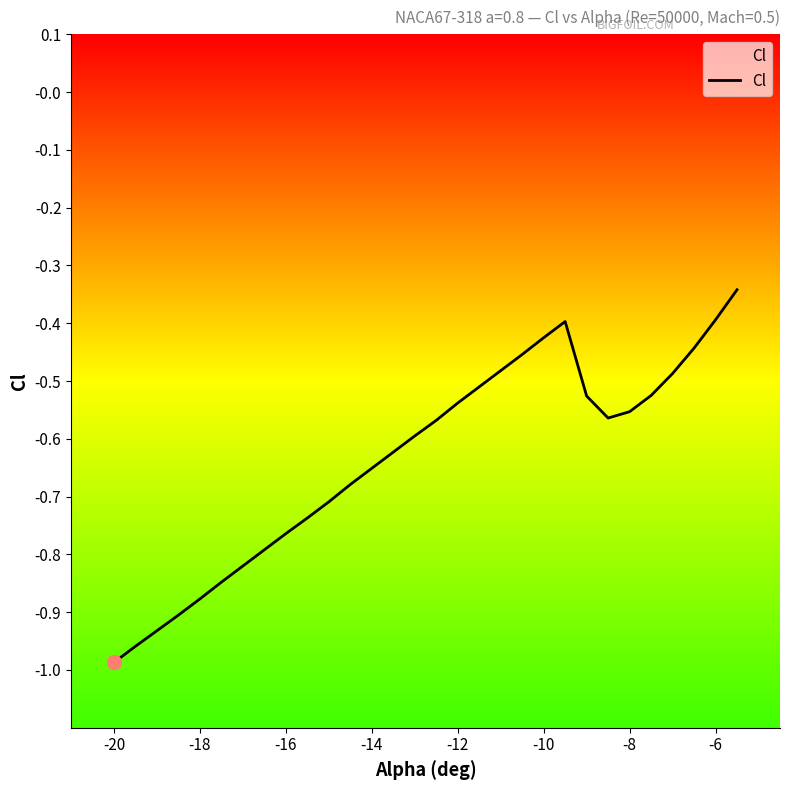

Is this an area chart (filled region under the line)?

No